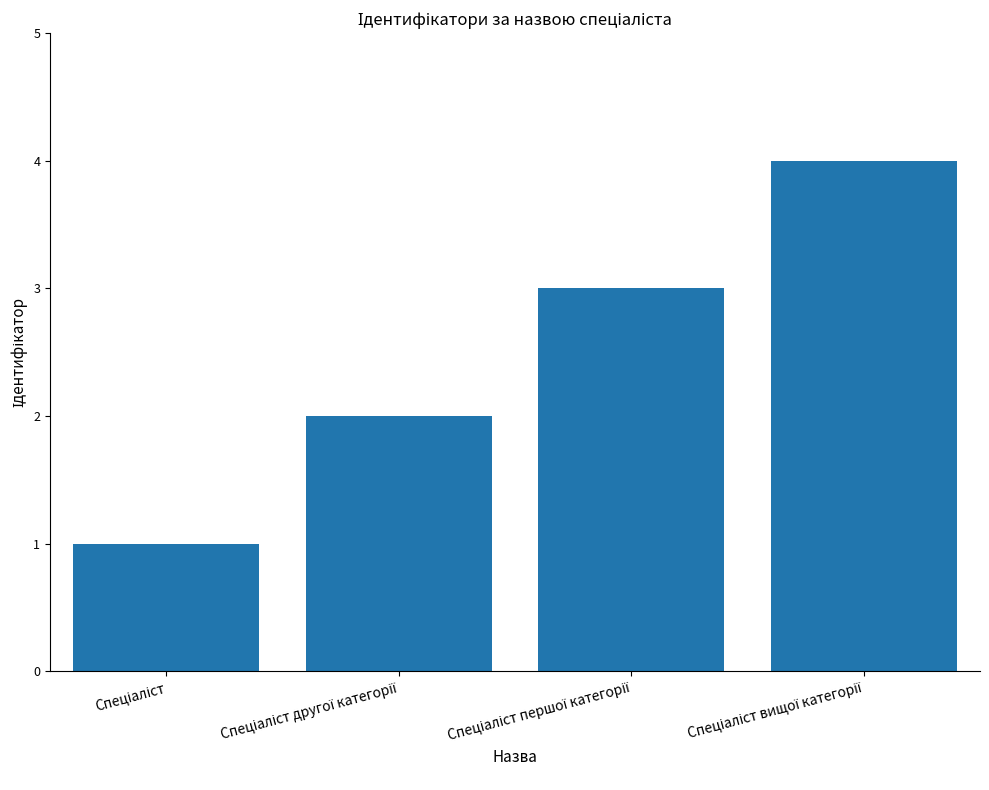

What is the difference between the maximum and minimum values?

3